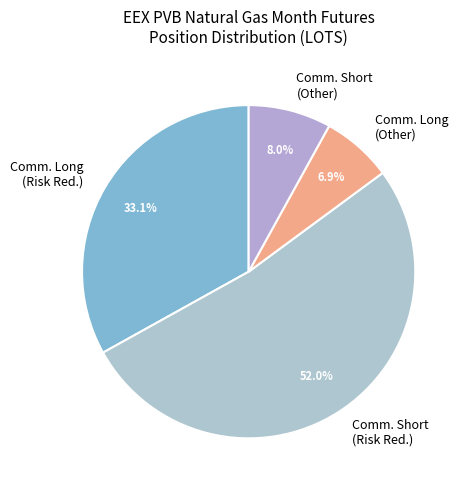

Rank the categories by value from highest to lowest.

Comm. Short (Risk Red.), Comm. Long (Risk Red.), Comm. Short (Other), Comm. Long (Other)